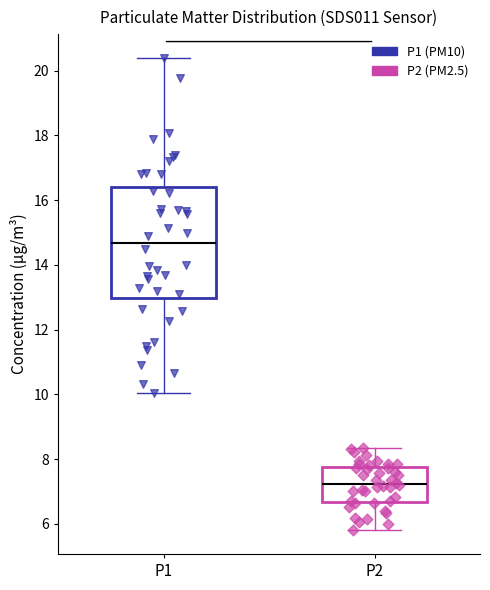

Where is the lower edge of the box for P1 on the y-axis? The values are not printed on the chart, so give them approximately, as read against the axis.

13.0